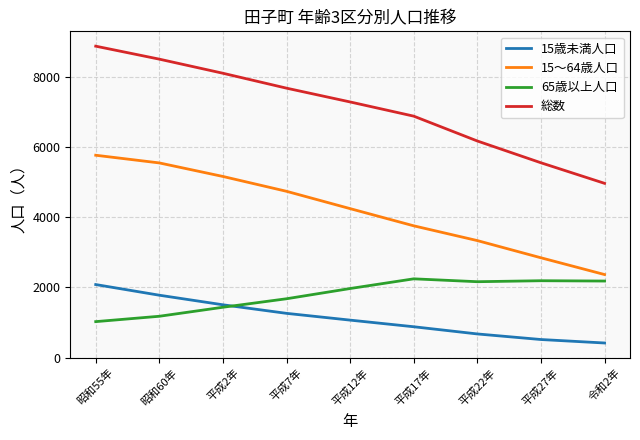

Is the value of 65歳以上人口 at 平成12年 greater than the value of 15～64歳人口 at 平成12年?

No